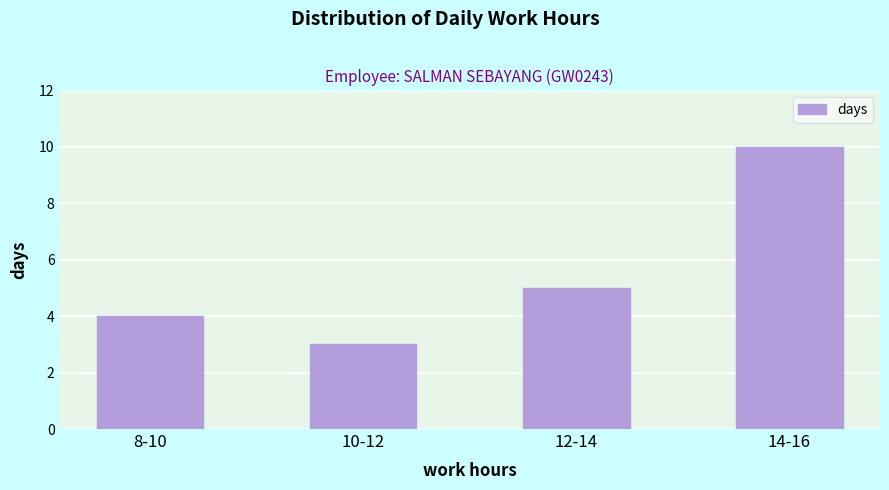

Reading left to right, what are all the values shown in this chart?

8-10=4	10-12=3	12-14=5	14-16=10